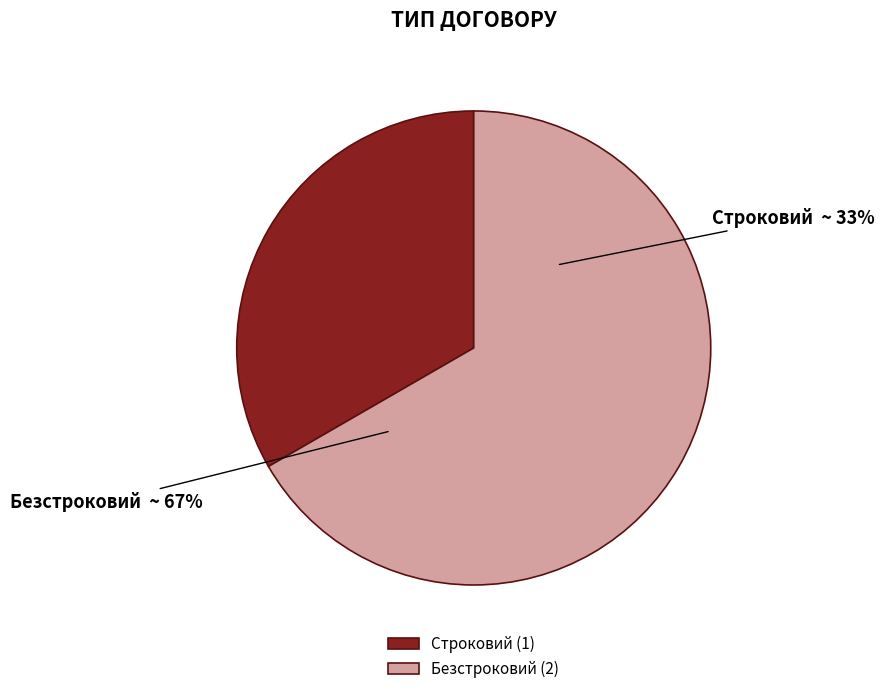

Do Безстроковий and Строковий together represent more than half of the pie?

Yes